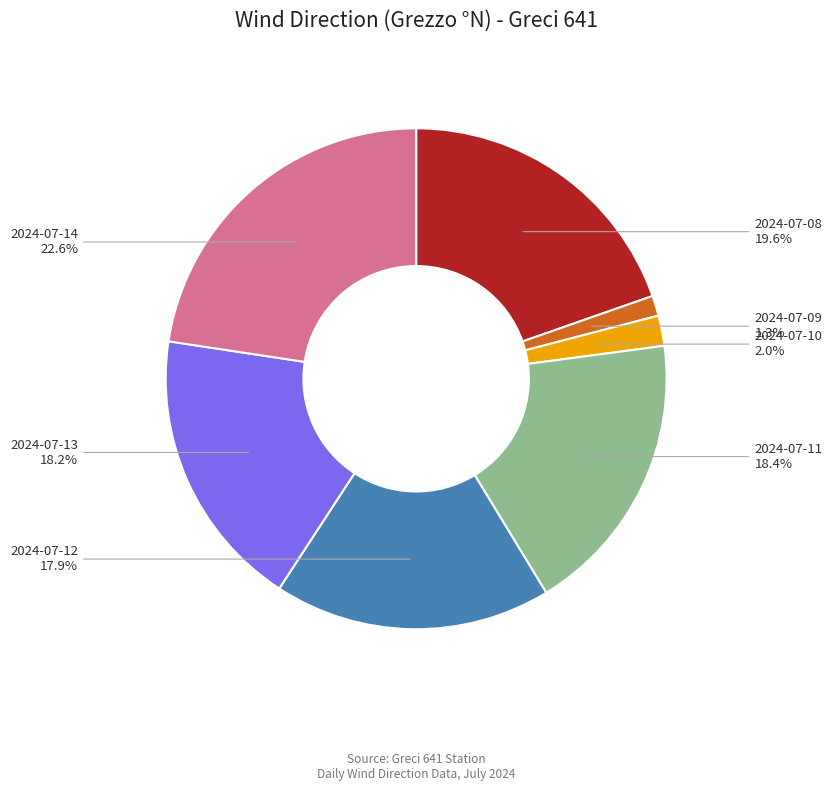

Is there a majority slice in this chart?

No